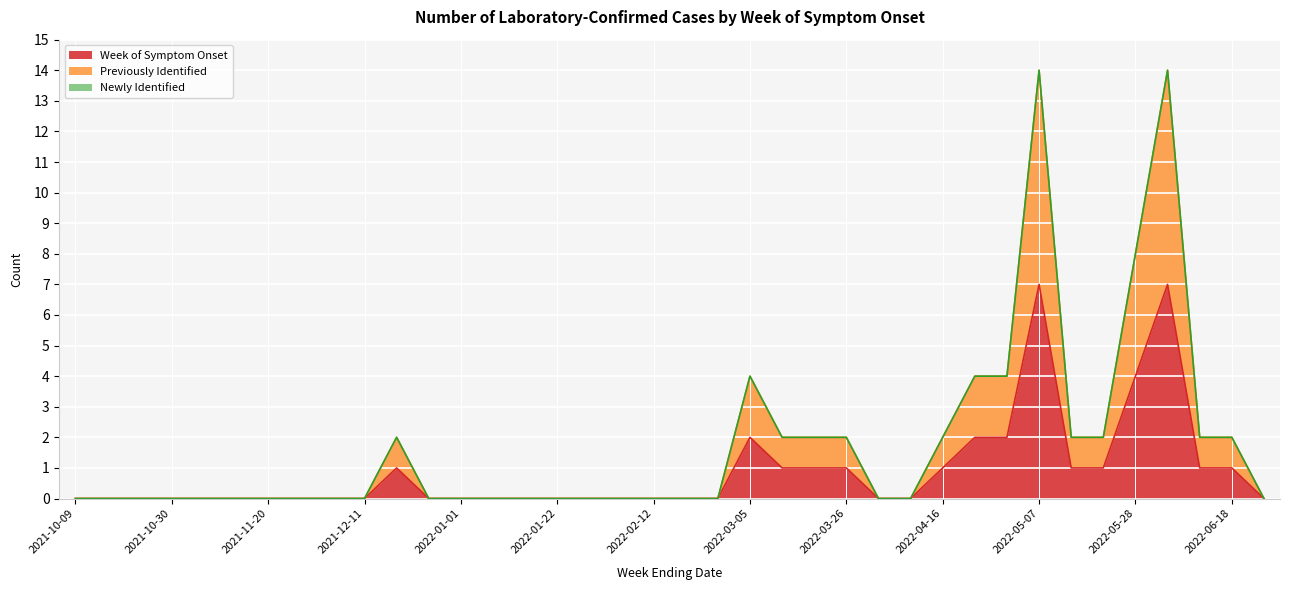

Which category has the lowest value in the Previously Identified series?

2021-10-09